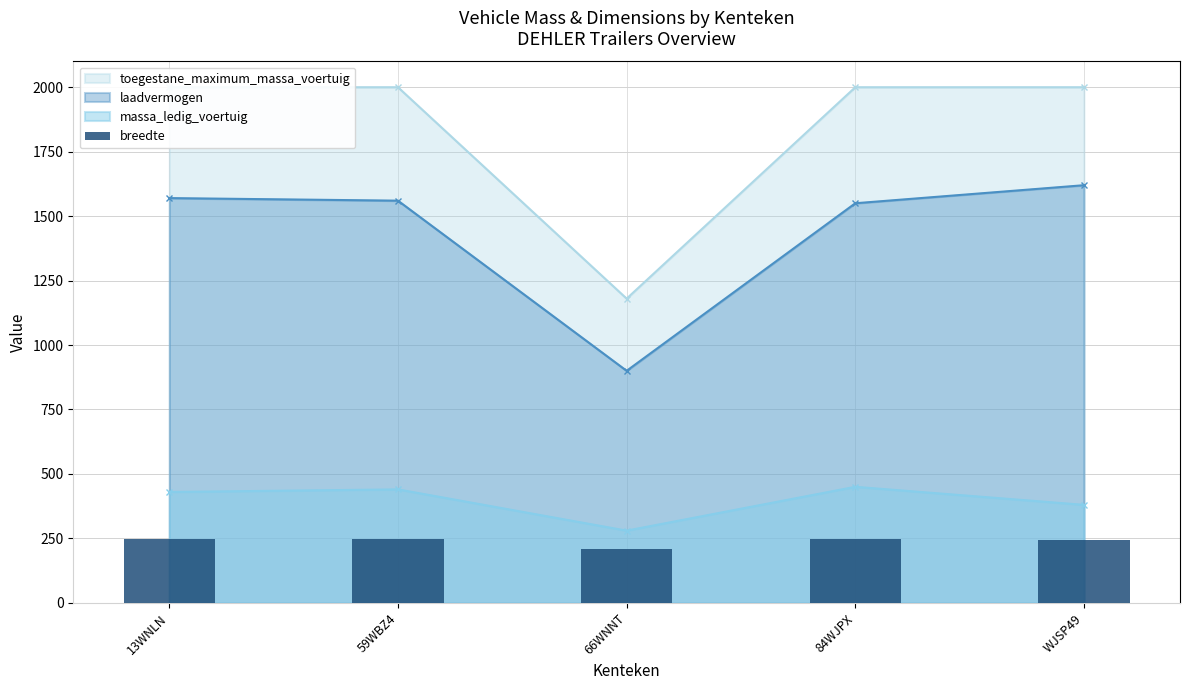

True or false: massa_ledig_voertuig and laadvermogen intersect in this chart.

False